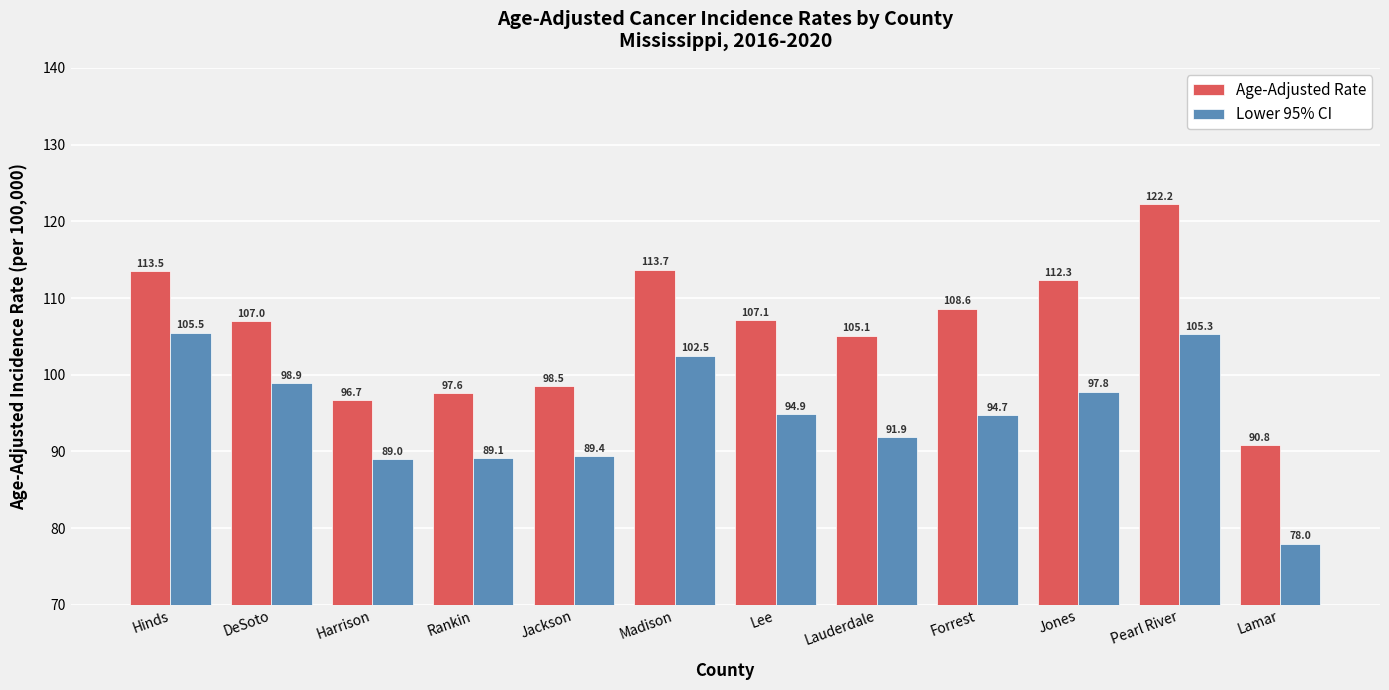

Which series changed the most between Harrison and Madison?

Age-Adjusted Rate